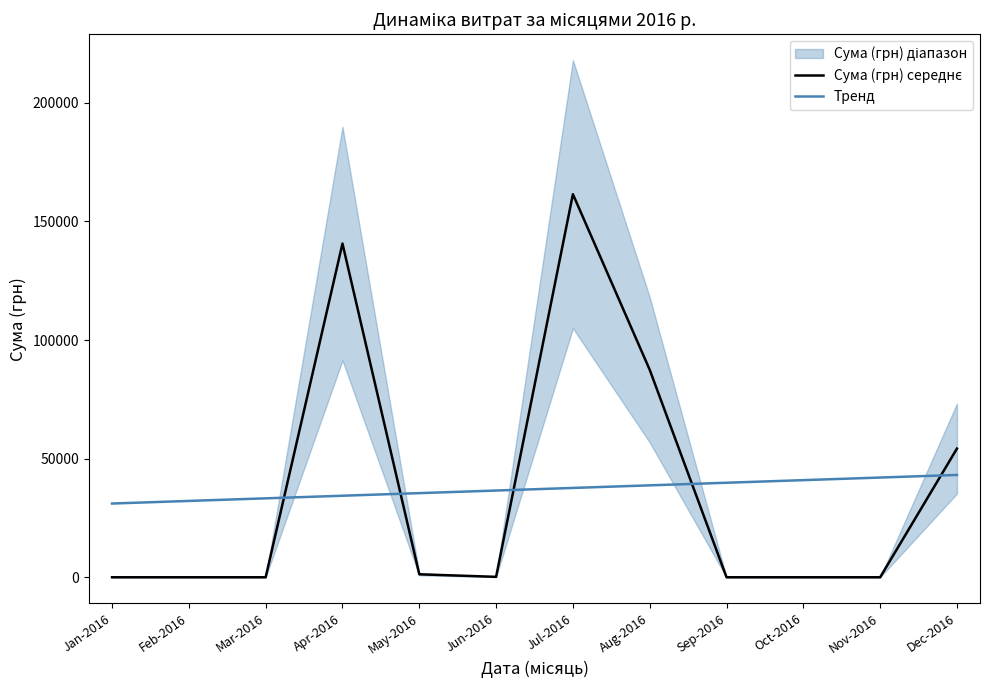

Which series has the largest total across all categories?

Сума (грн) середнє